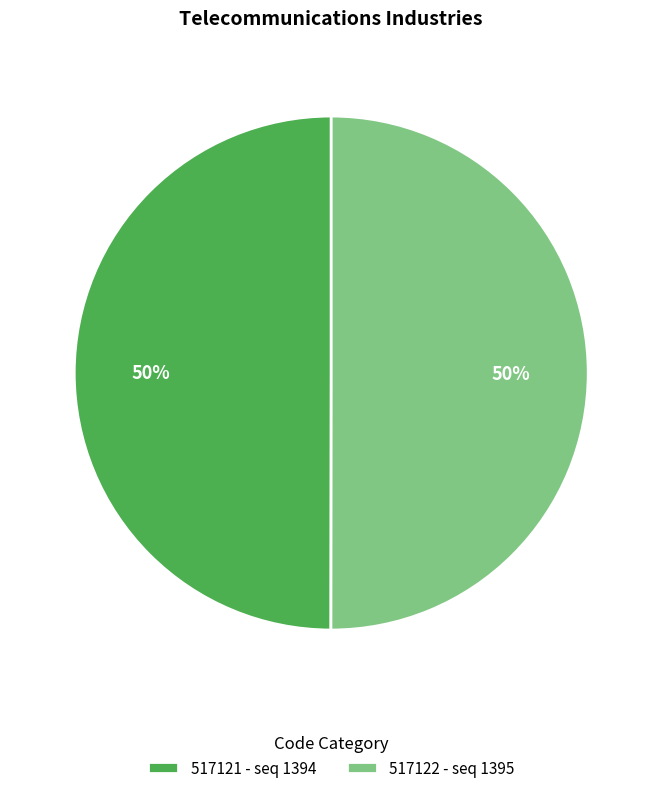

What percentage is the 517122 slice, to the nearest percent?

50%